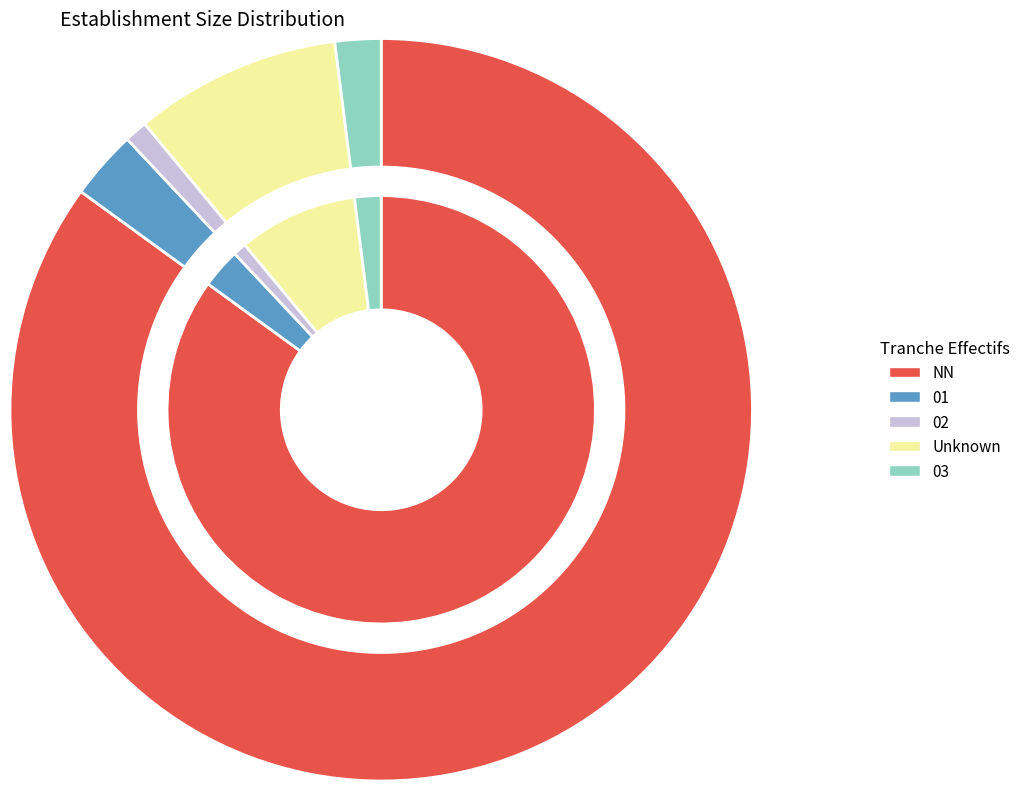

What is the ratio of the value at 01 to the value at 02?

3.0